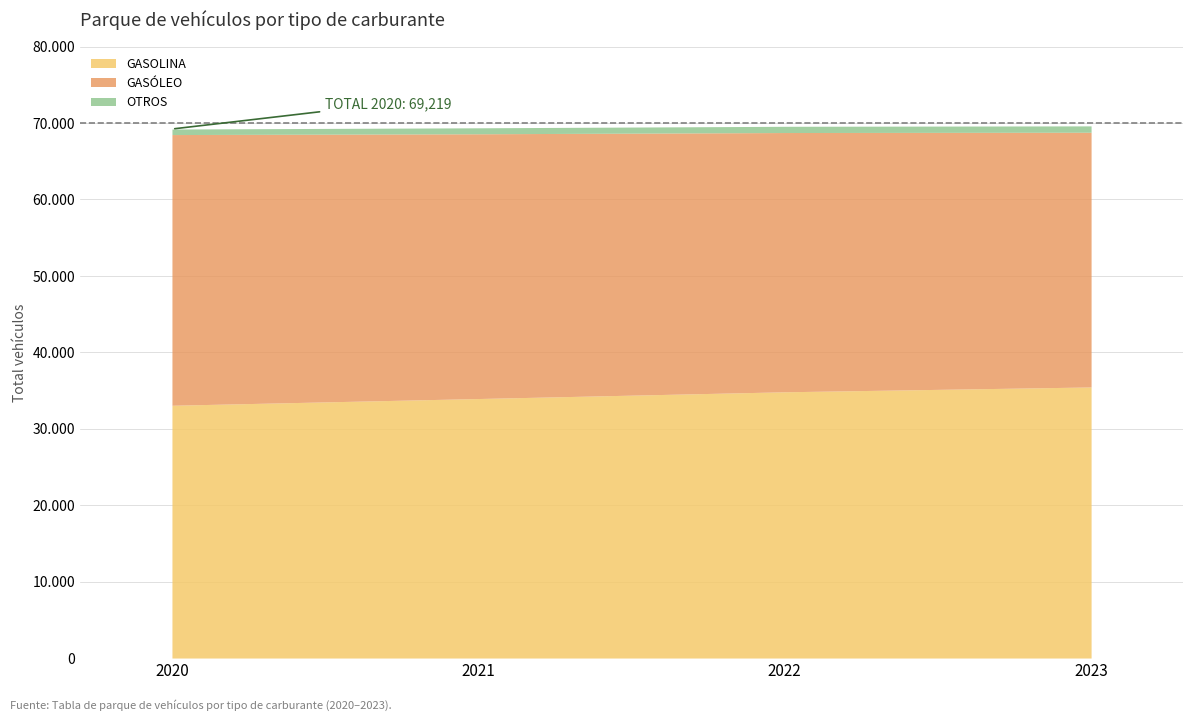

What is the minimum value shown in the chart?

724